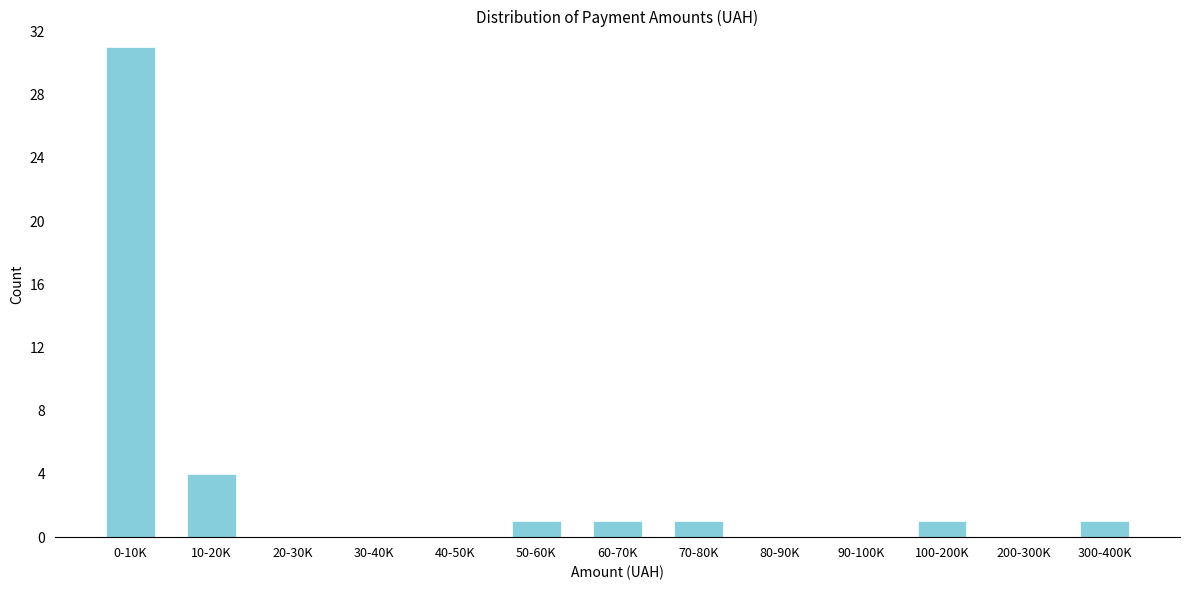

Reading left to right, transcribe all the data shown in this chart.

0-10K=31	10-20K=4	20-30K=0	30-40K=0	40-50K=0	50-60K=1	60-70K=1	70-80K=1	80-90K=0	90-100K=0	100-200K=1	200-300K=0	300-400K=1